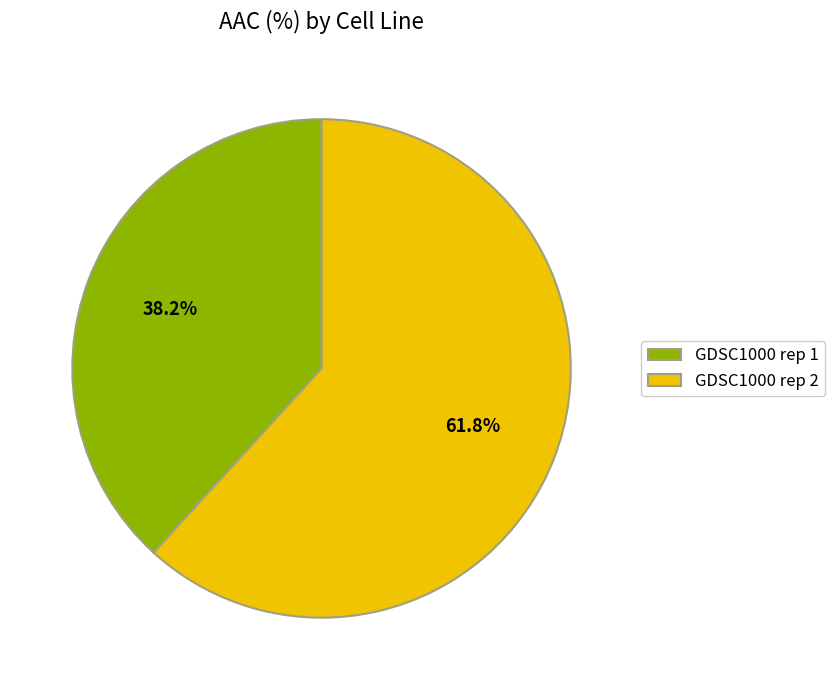

What percentage is the GDSC1000 rep 1 slice, to the nearest percent?

38%